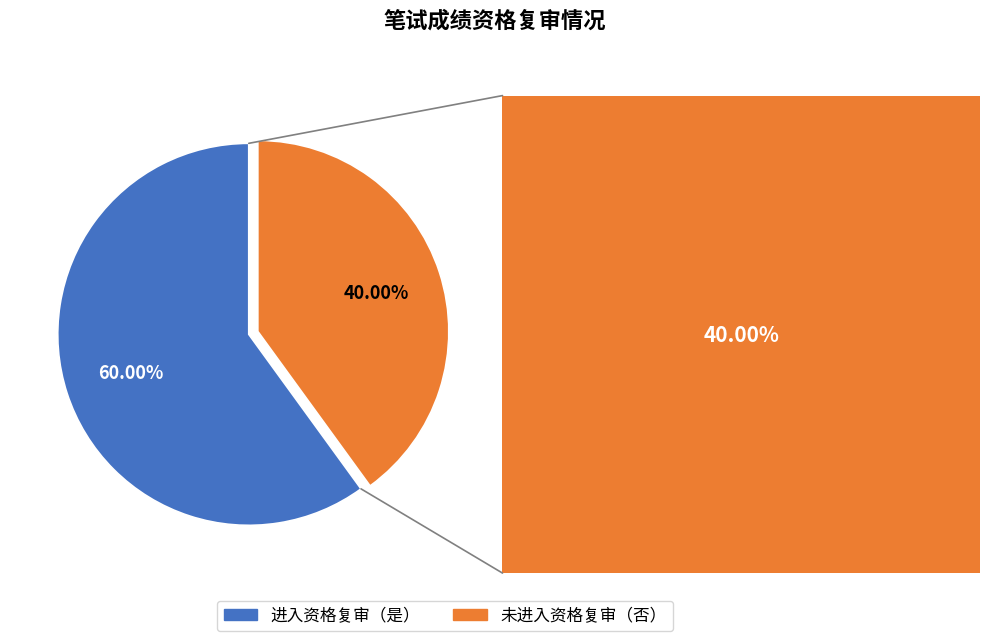

Which category has the smallest portion of the pie?

未进入资格复审（否）